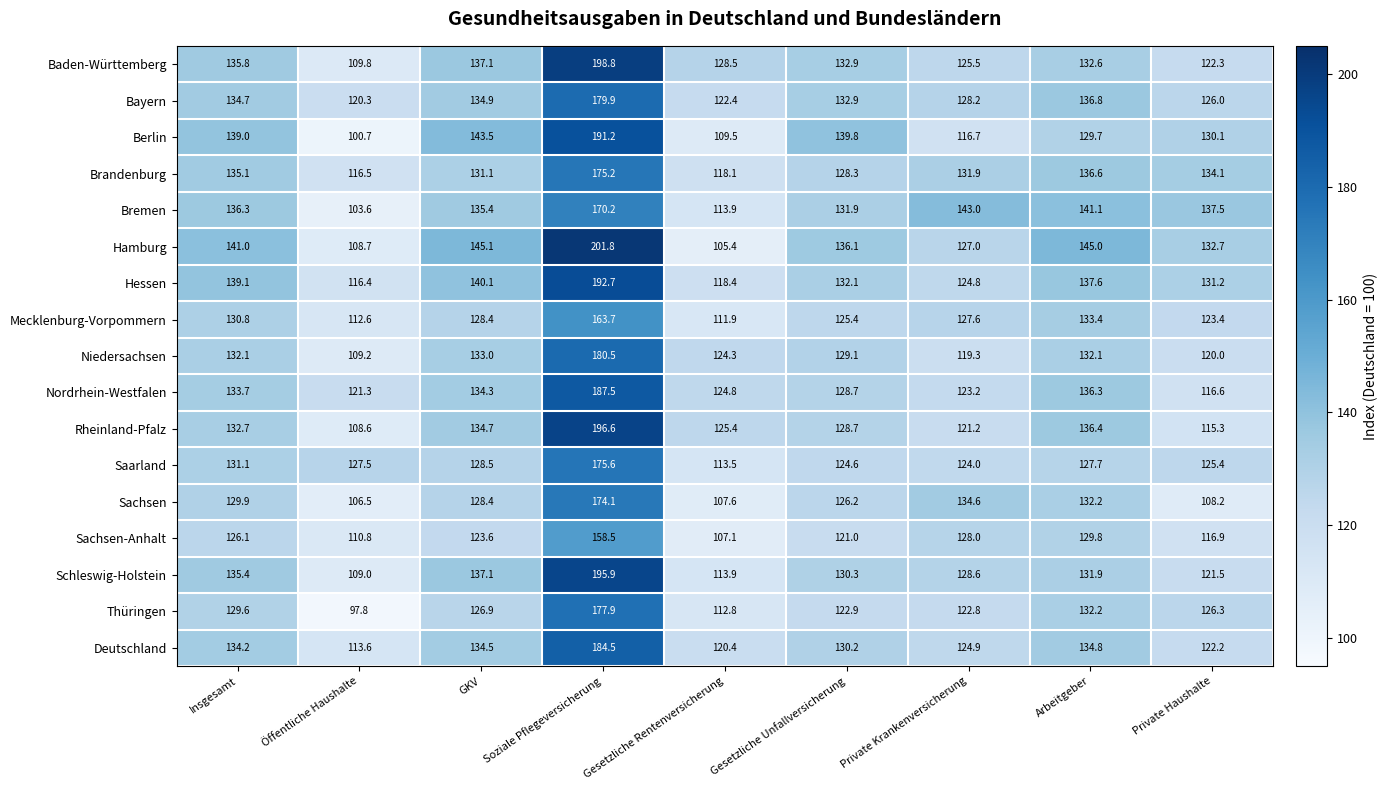

The Sachsen-Anhalt series shows 110.8 at Öffentliche Haushalte. True or false?

True